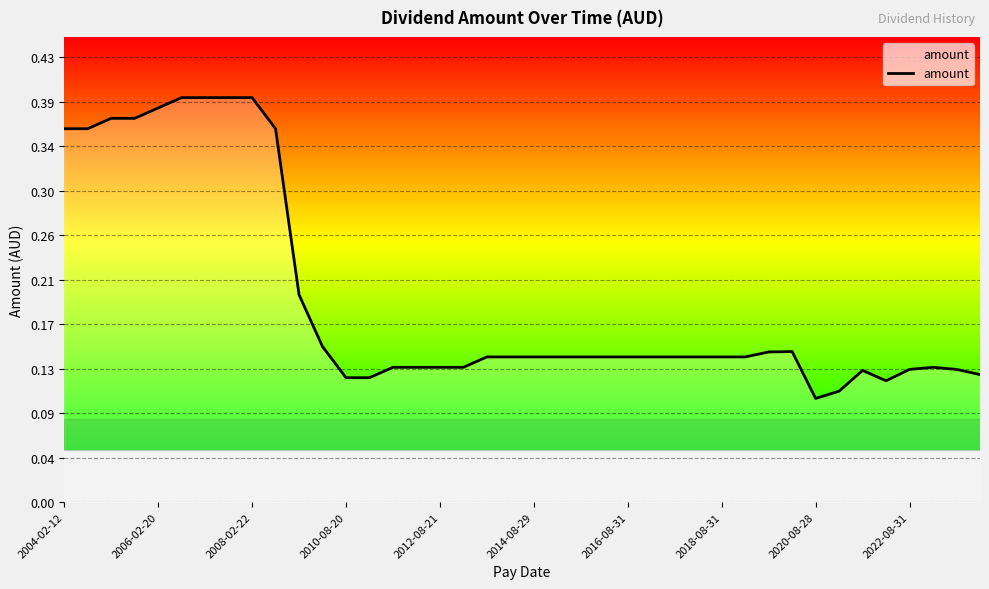

What is the greatest value displayed?

0.4